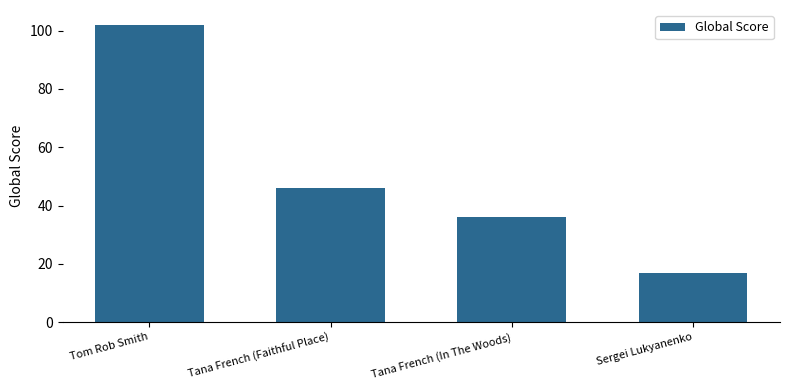

Where does the data first go above 46?

Tom Rob Smith